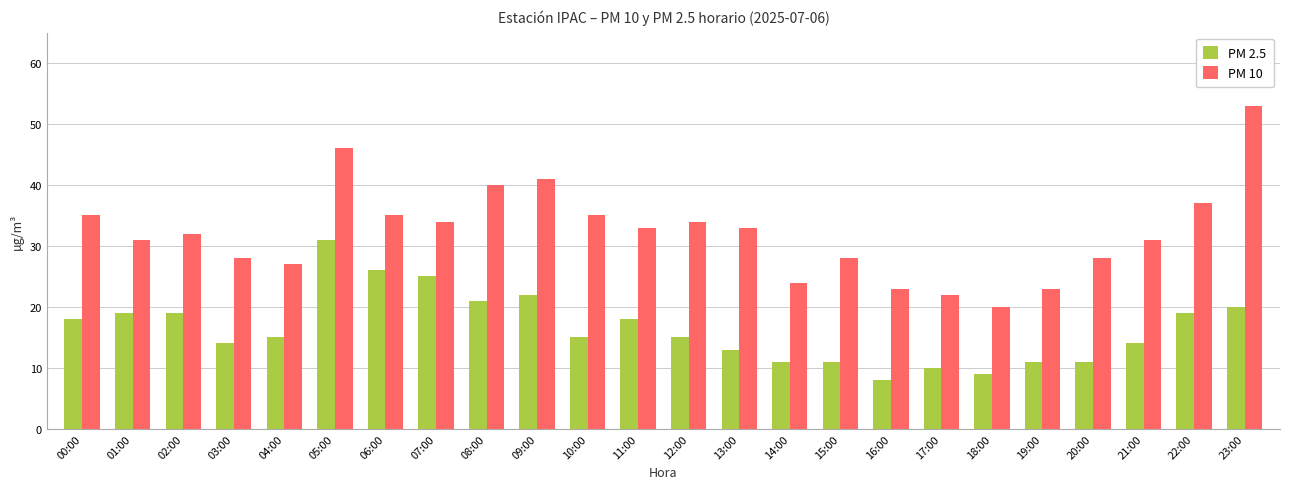

The value of PM 2.5 at 17:00 is 4. True or false?

False